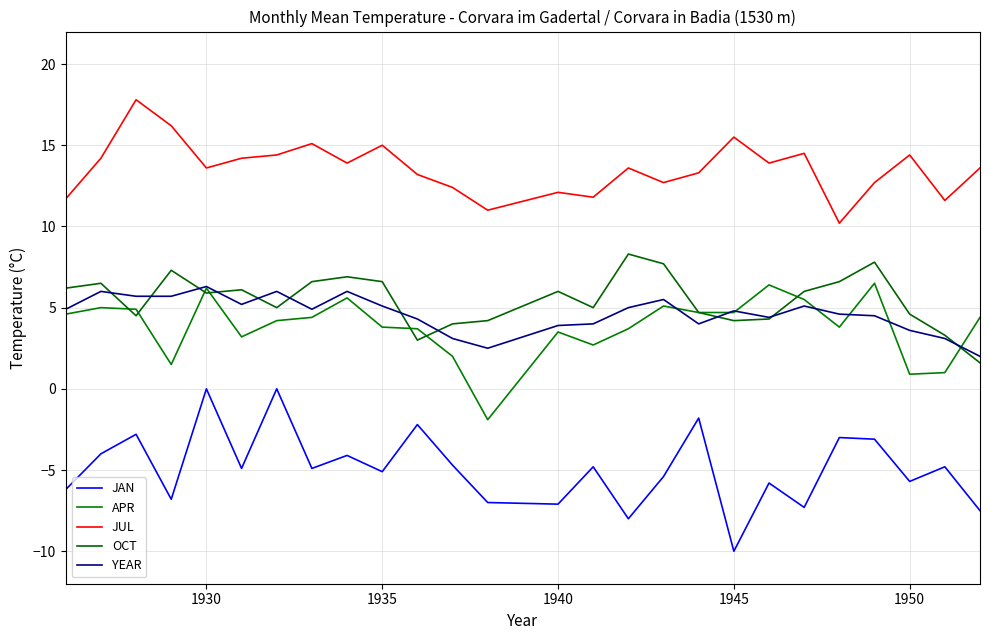

What is the sum of all APR values?

100.1